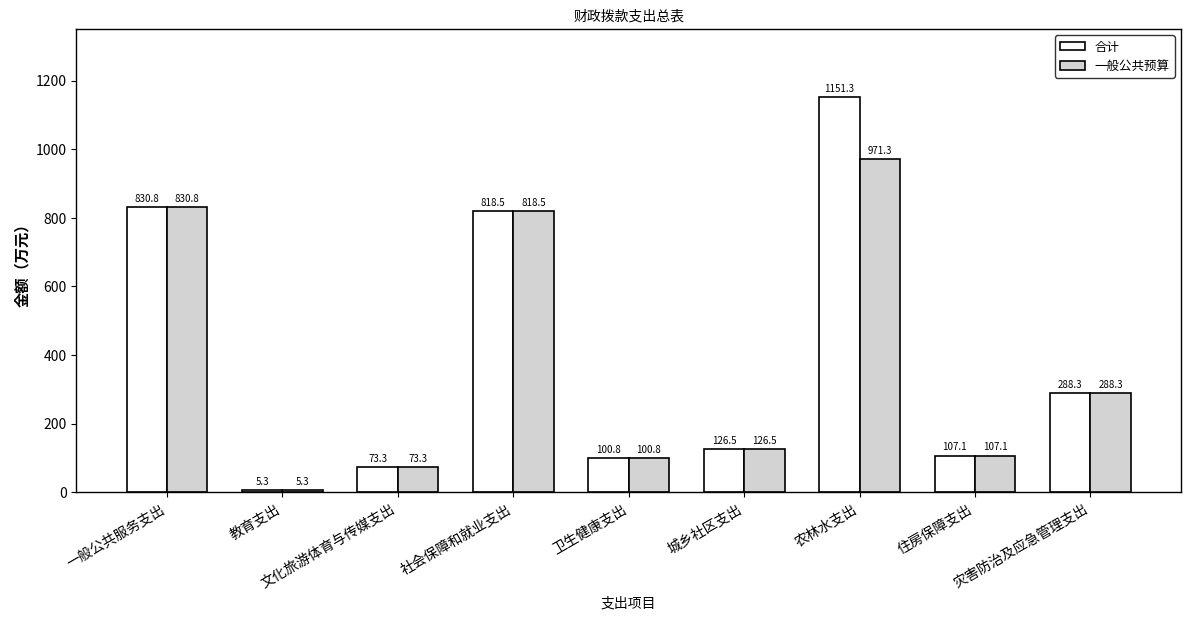

What is the difference between the 一般公共预算 values at 文化旅游体育与传媒支出 and 一般公共服务支出?

757.5